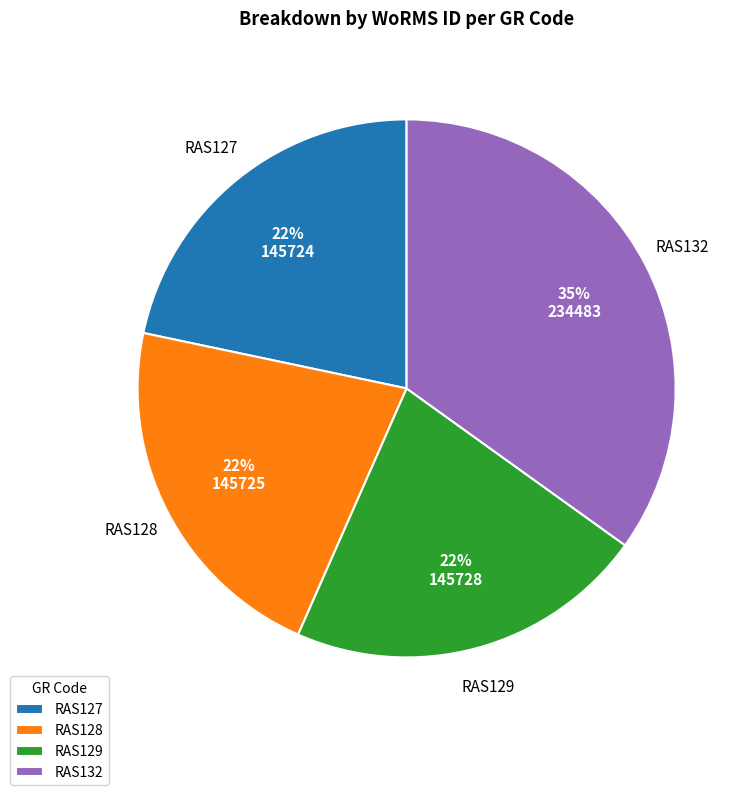

What percentage is the RAS129 slice, to the nearest percent?

22%